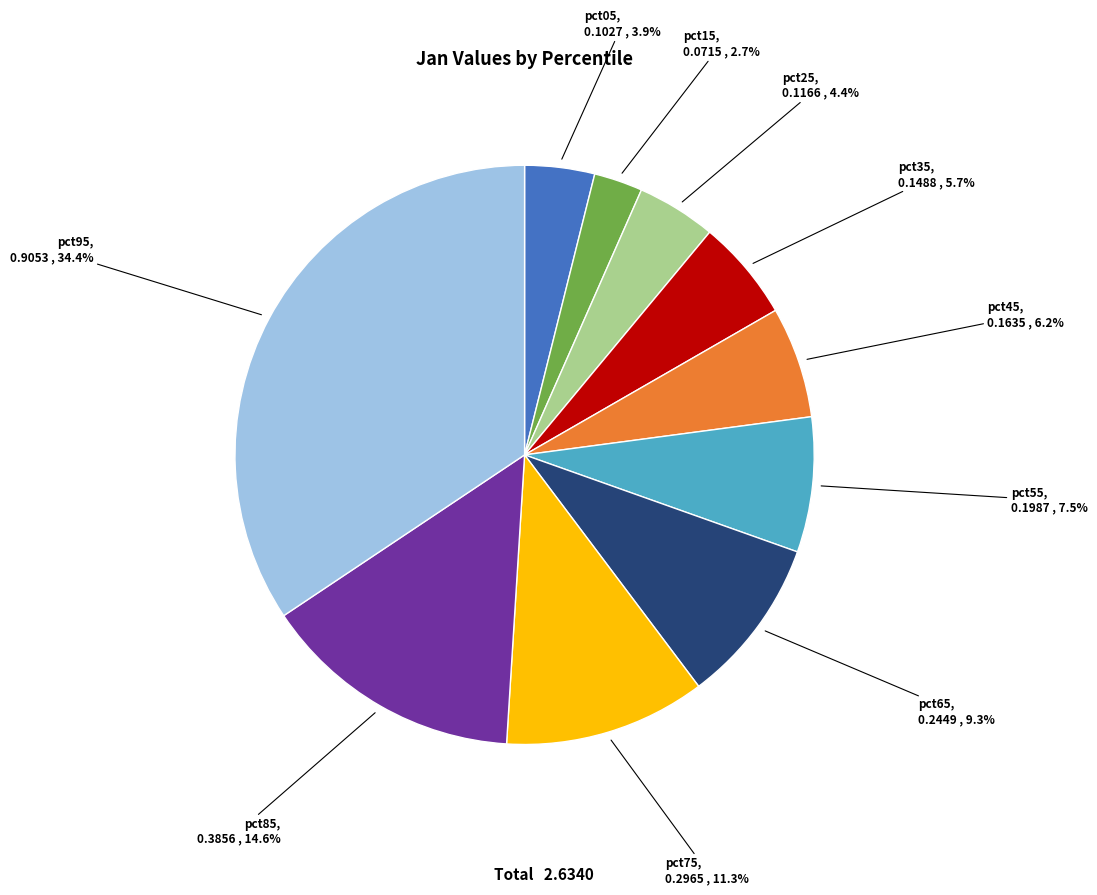

How many slices are in this pie chart?

10